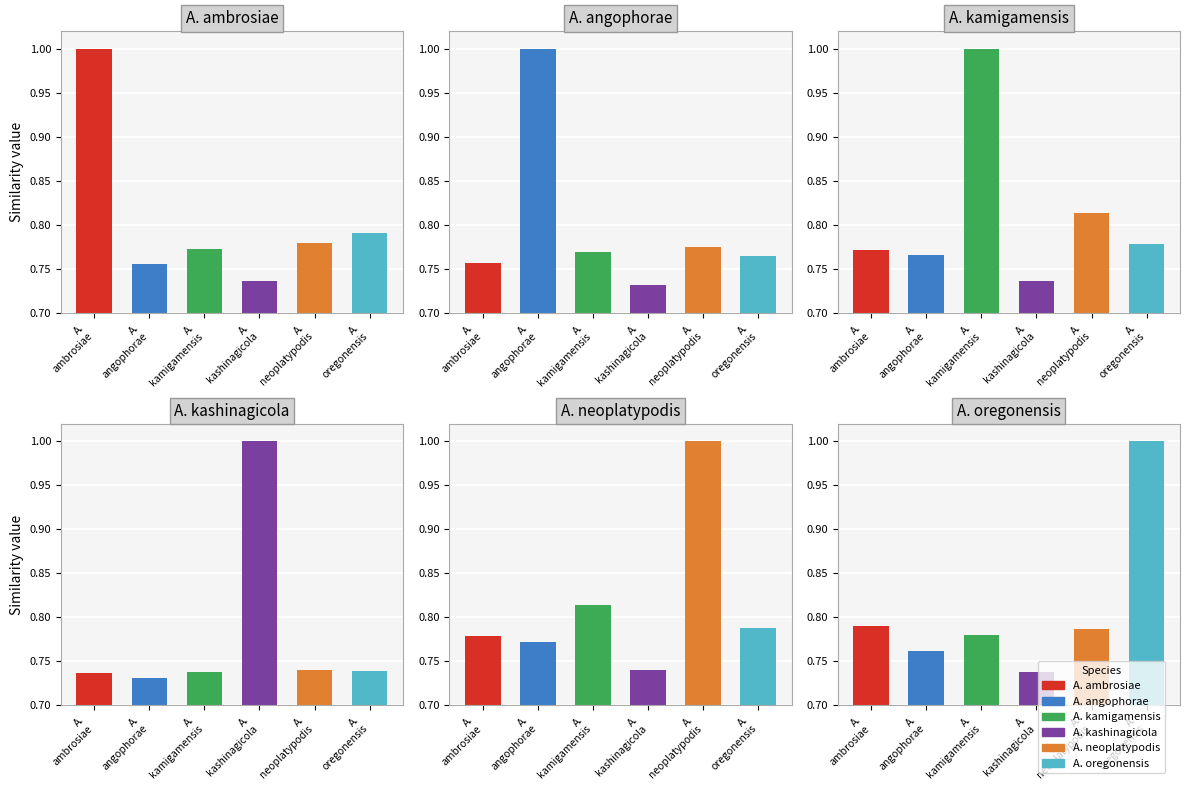

Count the A. oregonensis values in the range 0 to 1.

6